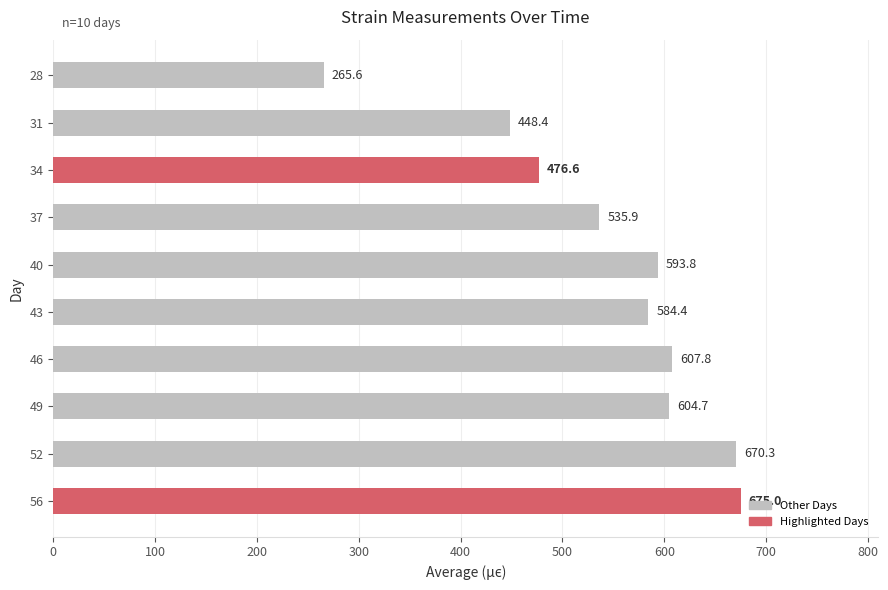

Where is the data nearest to the value 470?

34